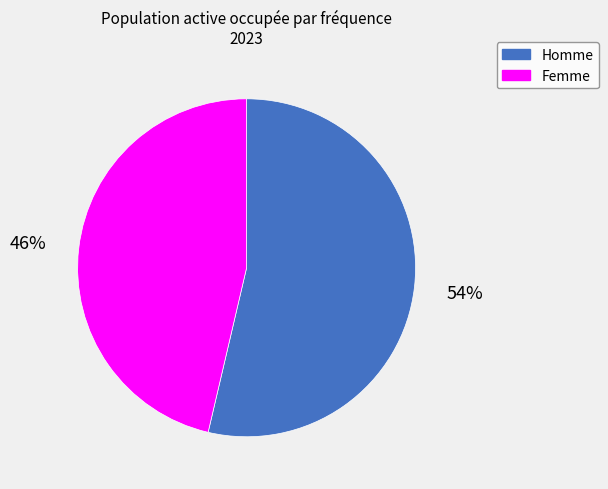

Which category has the smallest portion of the pie?

Femme